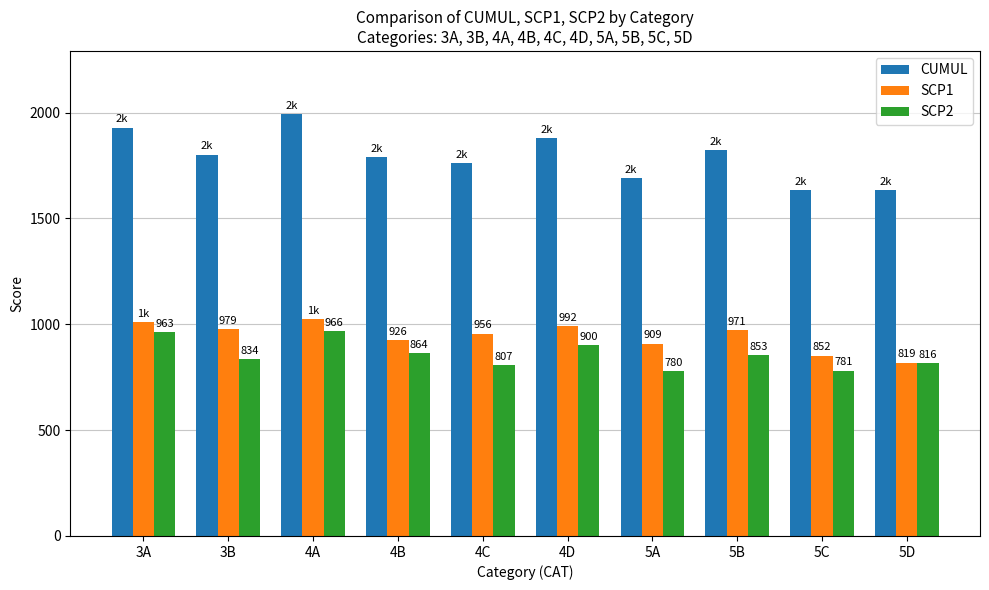

What is the spread (max minus min) of values at 5C?

852